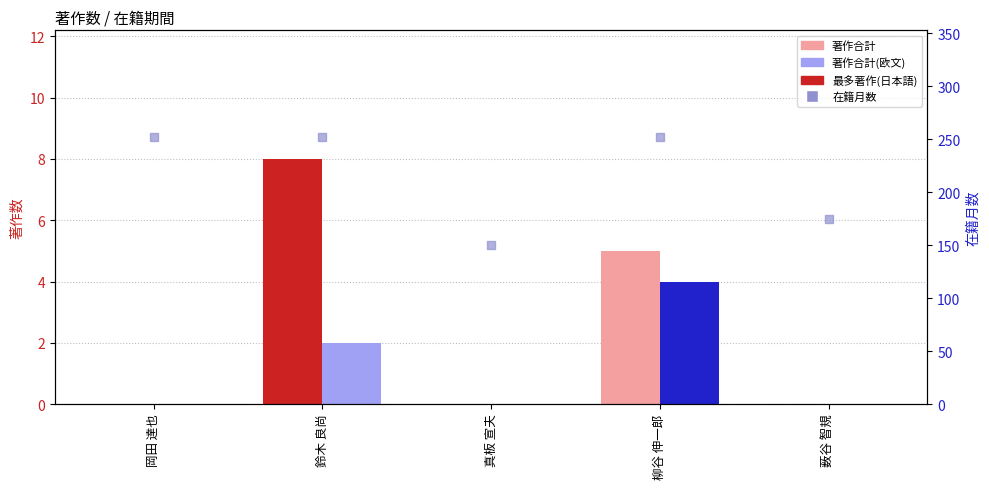

What is the ratio of the value at 真板 宣夫 to the value at 薮谷 智規?

0.9